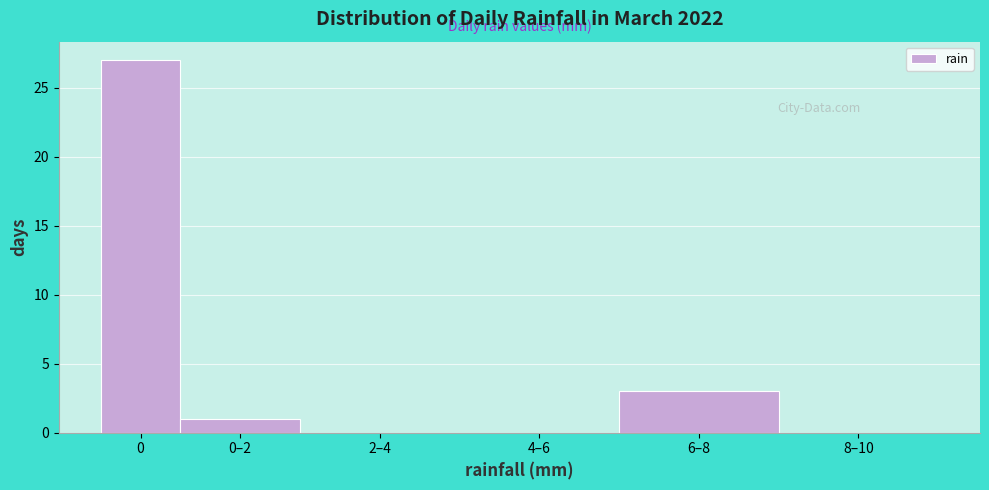

Reading left to right, extract all data points from this chart.

0=27	0–2=1	2–4=0	4–6=0	6–8=3	8–10=0